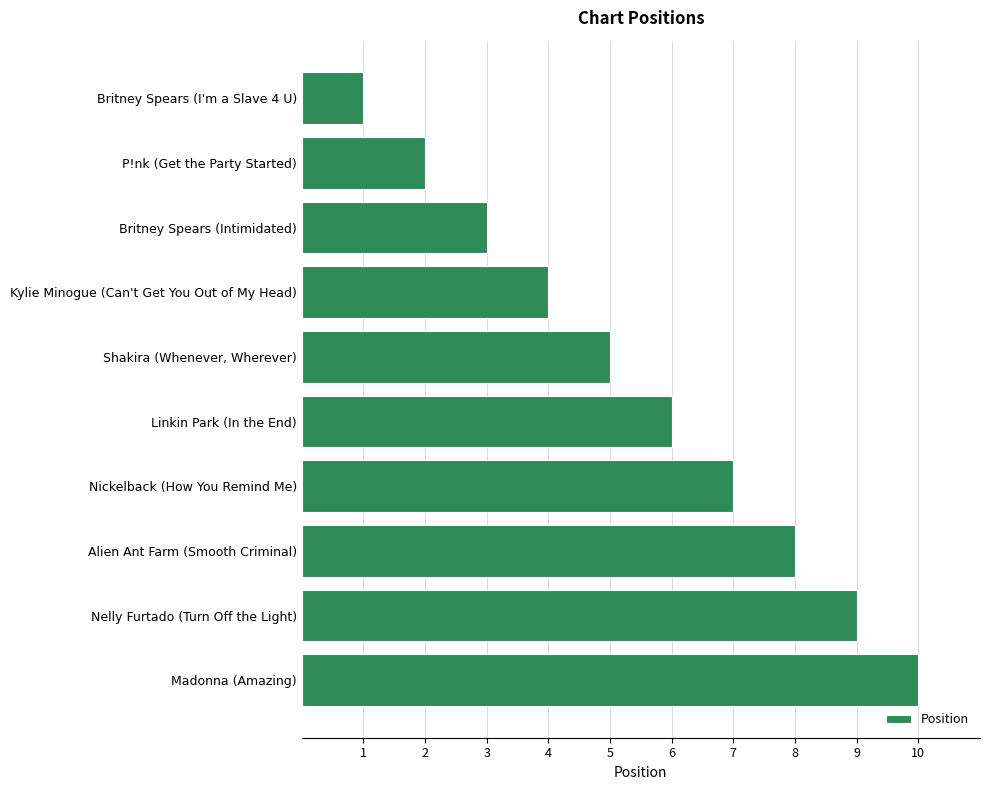

True or false: the data shows 10 at Madonna (Amazing).

True